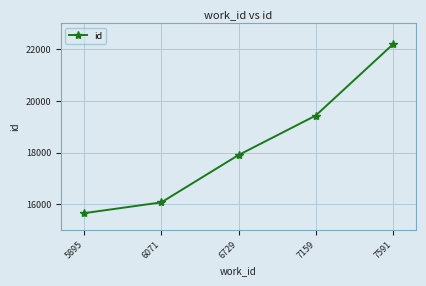

What is the sum of all values?

91254